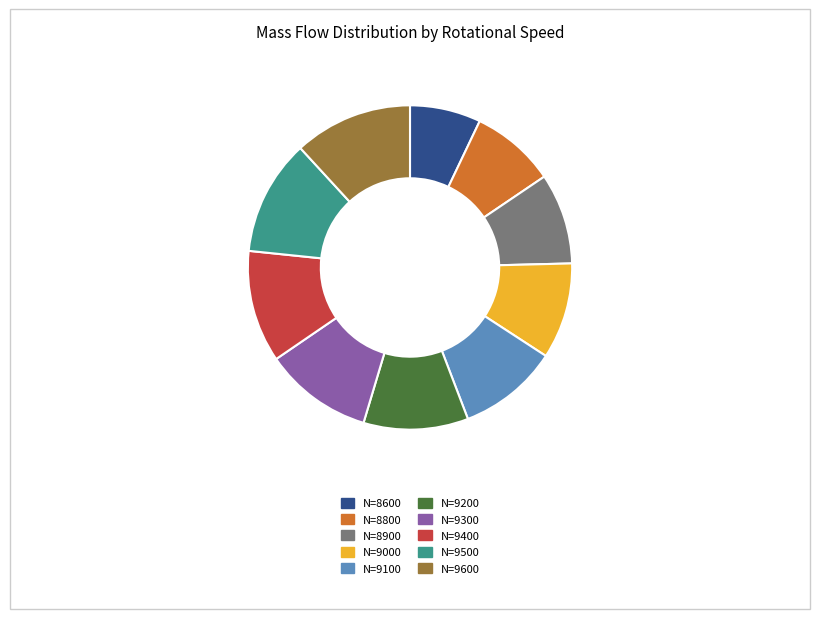

Does N=9000 account for over 50% of the chart?

No